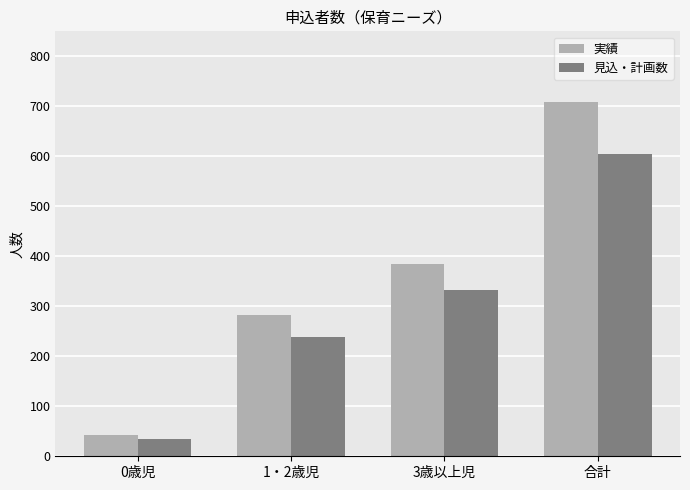

What is the highest value of the 実績 series?

708